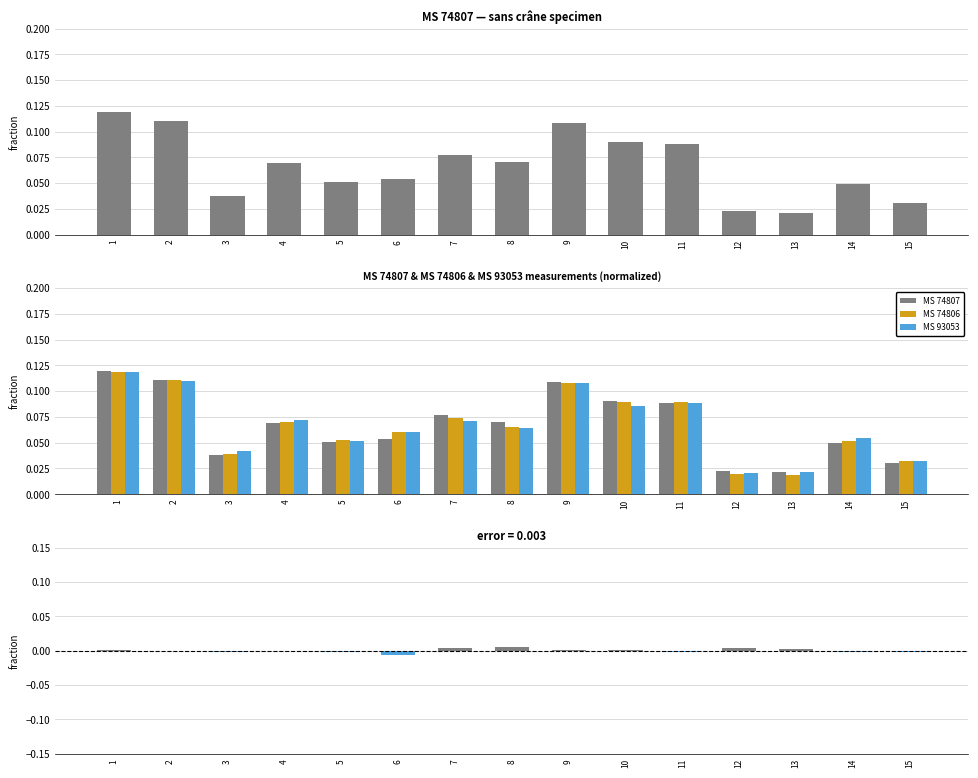

Is it true that MS 74807 − MS 74806 equals 0.0 at 13?

True